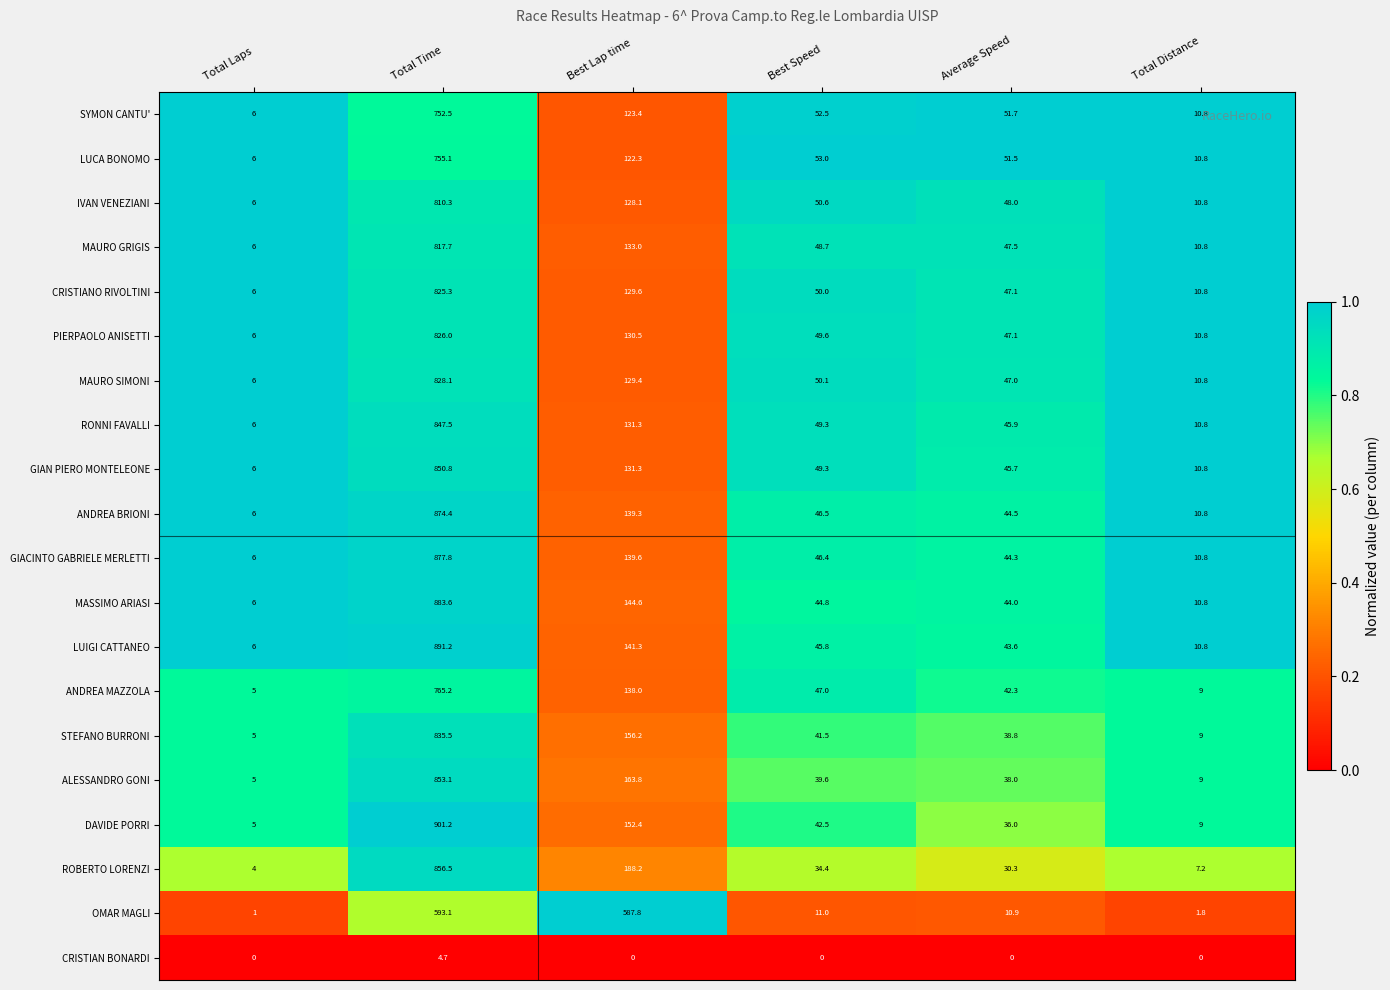

What is the spread (max minus min) of values at Total Distance?

10.8